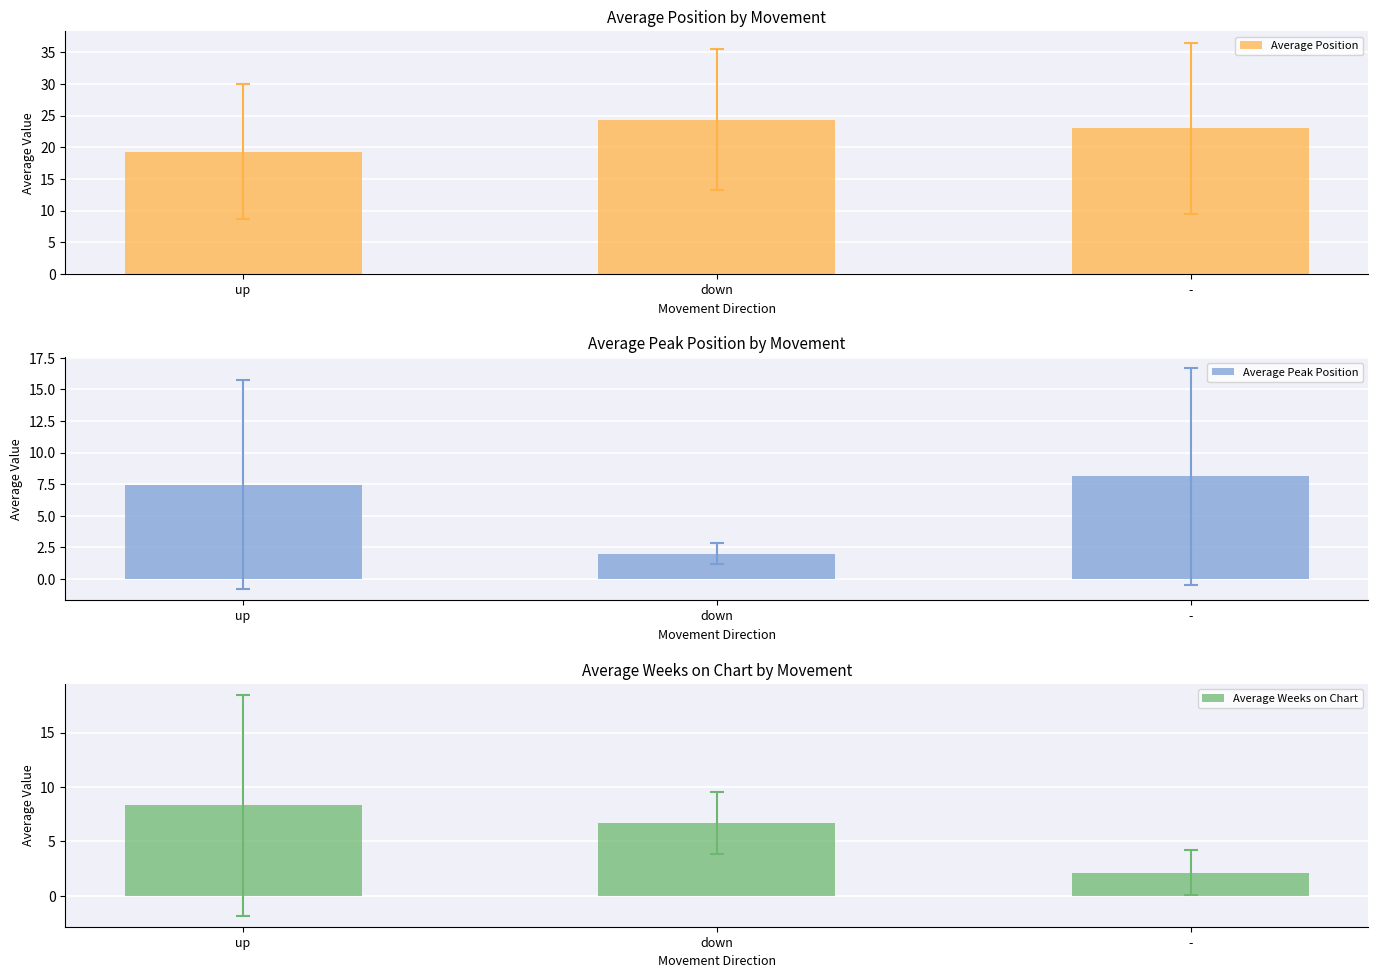

What is the difference between the second highest and minimum values in the Average Weeks on Chart series?

4.6